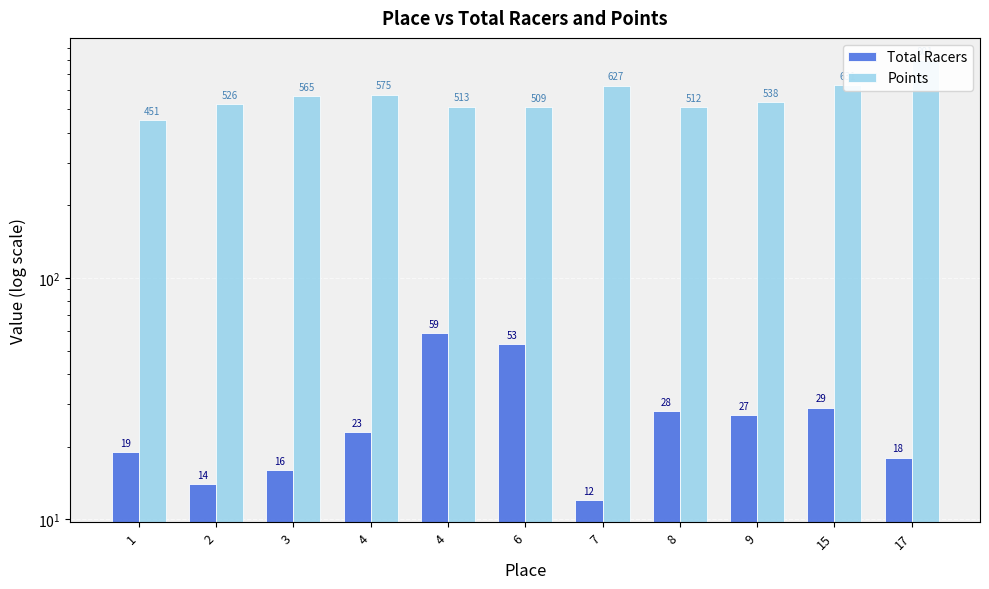

Where is Points nearest to the value 626?

7